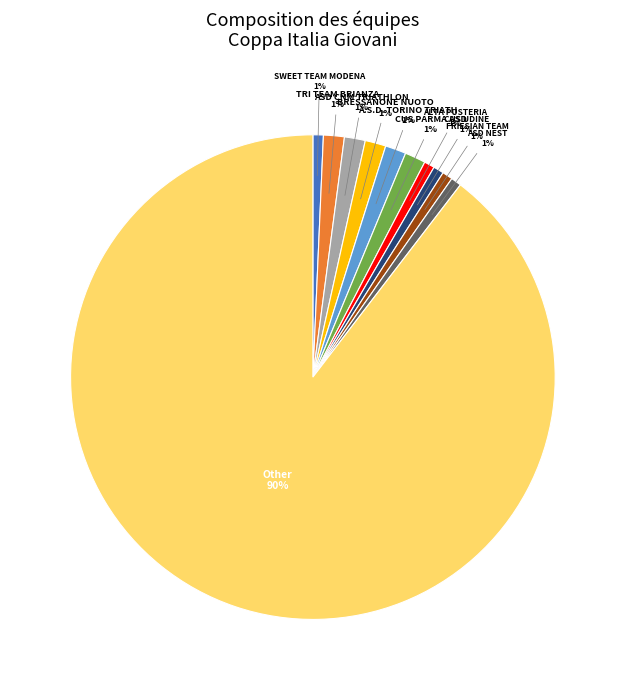

True or false: BRESSANONE NUOTO accounts for 1% of the total.

True